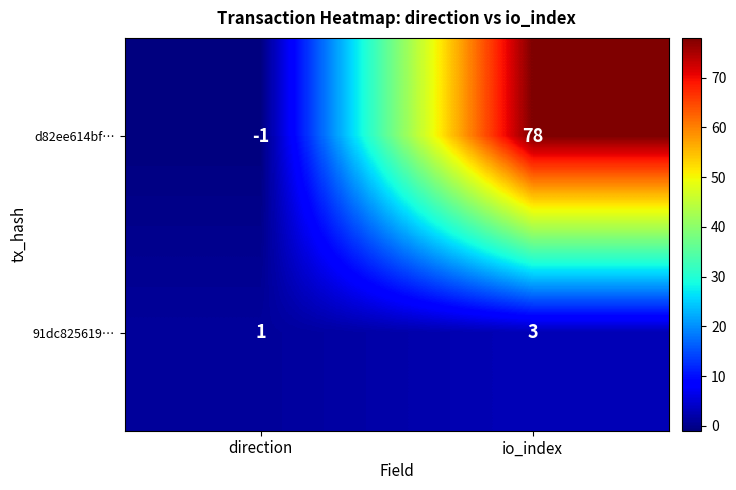

True or false: 91dc825619… has a value of 1 at direction.

True